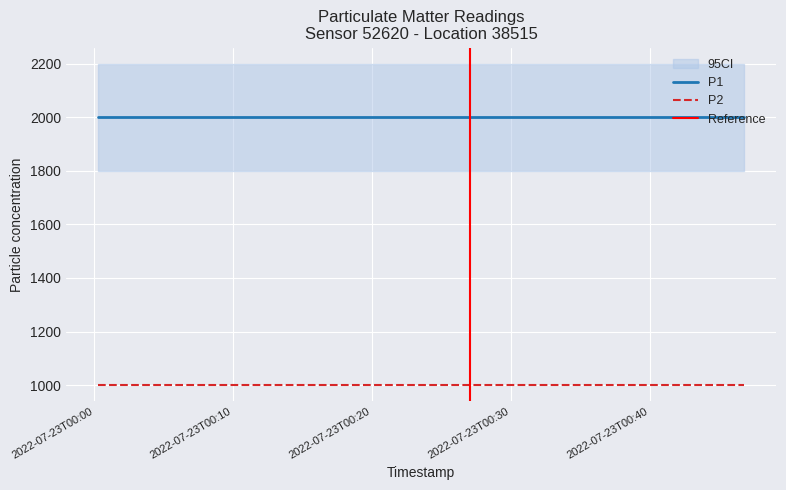

At 2022-07-23T00:24:39, list the series in order from smallest to largest.

P2, P1